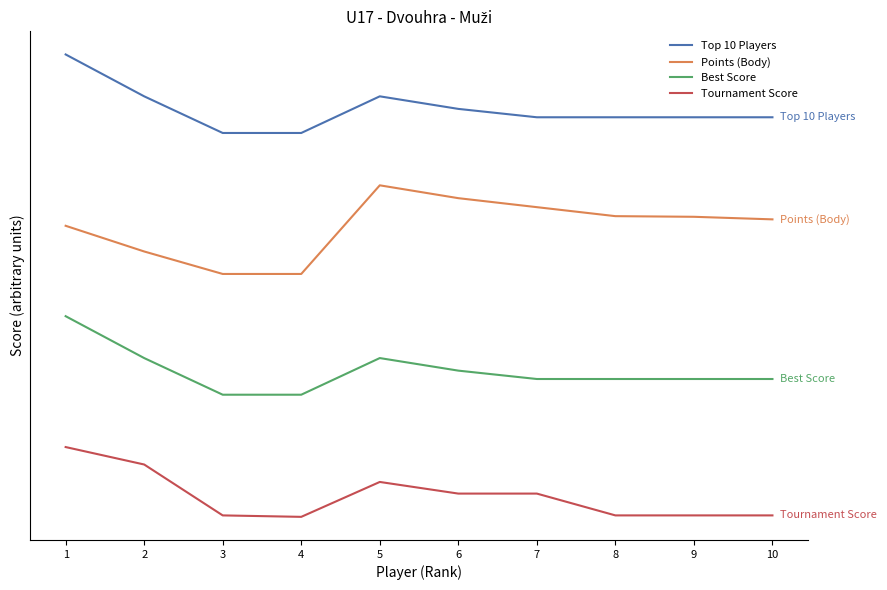

What is the sum of all Points (Body) values?

24829.4